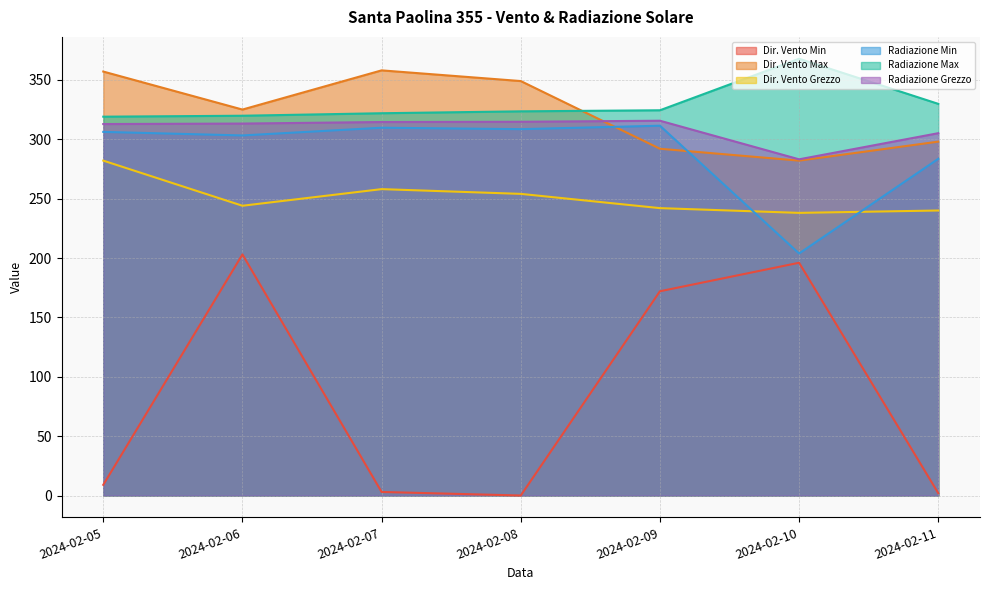

What is the difference between the maximum and second lowest values in the Dir. Vento Min series?

201.0